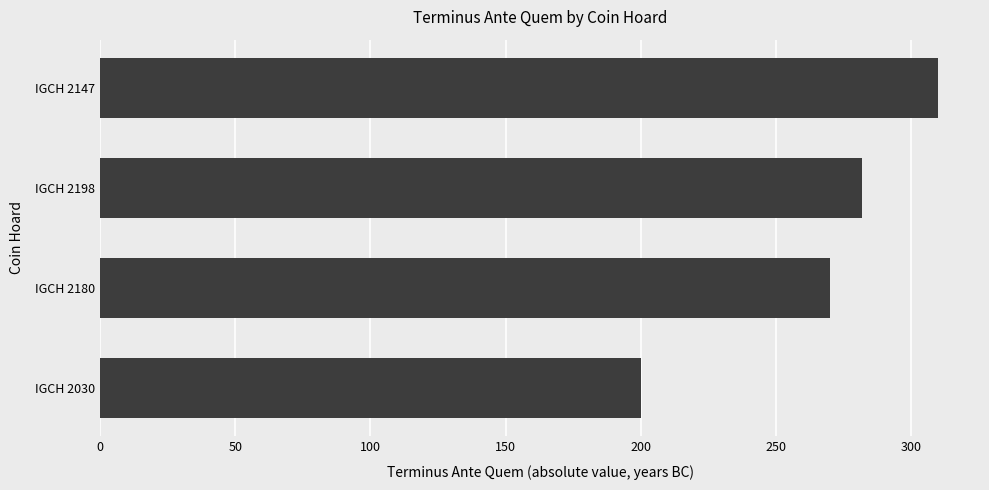

Which has a higher value, IGCH 2180 or IGCH 2147?

IGCH 2147